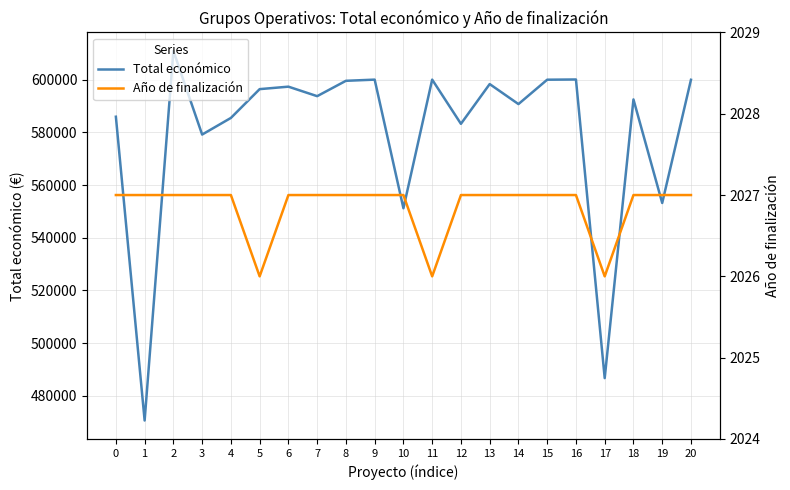

The value of Total económico at 0 is 867315. True or false?

False